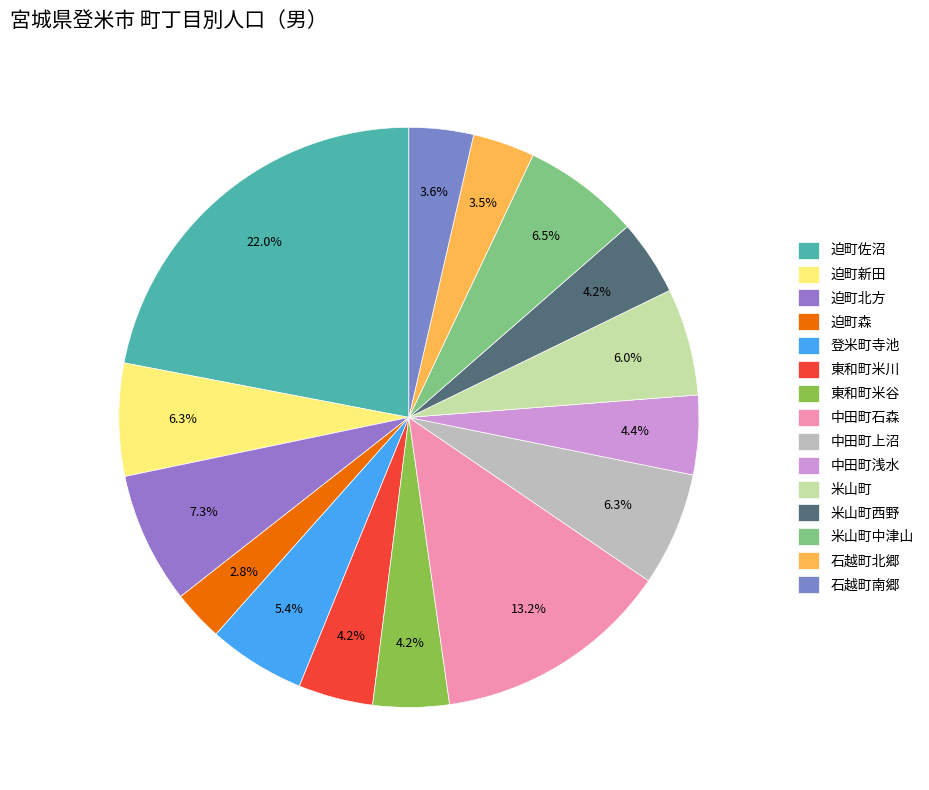

Does any single category account for the majority?

No